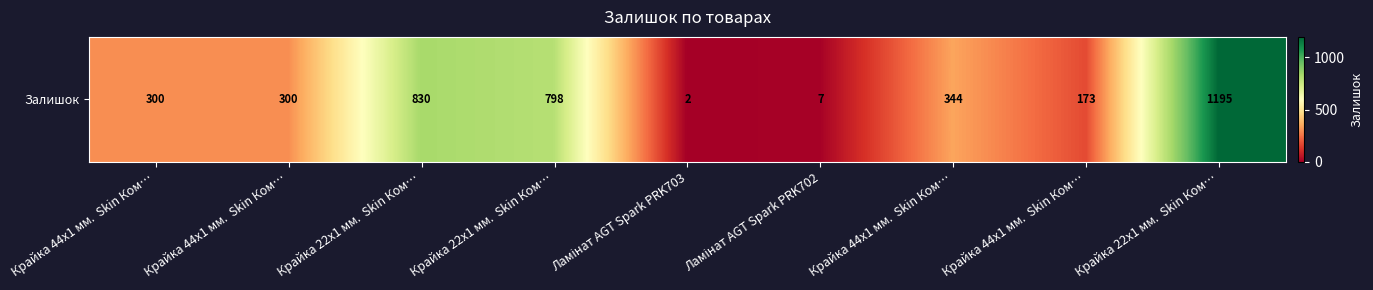

Count the number of categories in the chart.

9